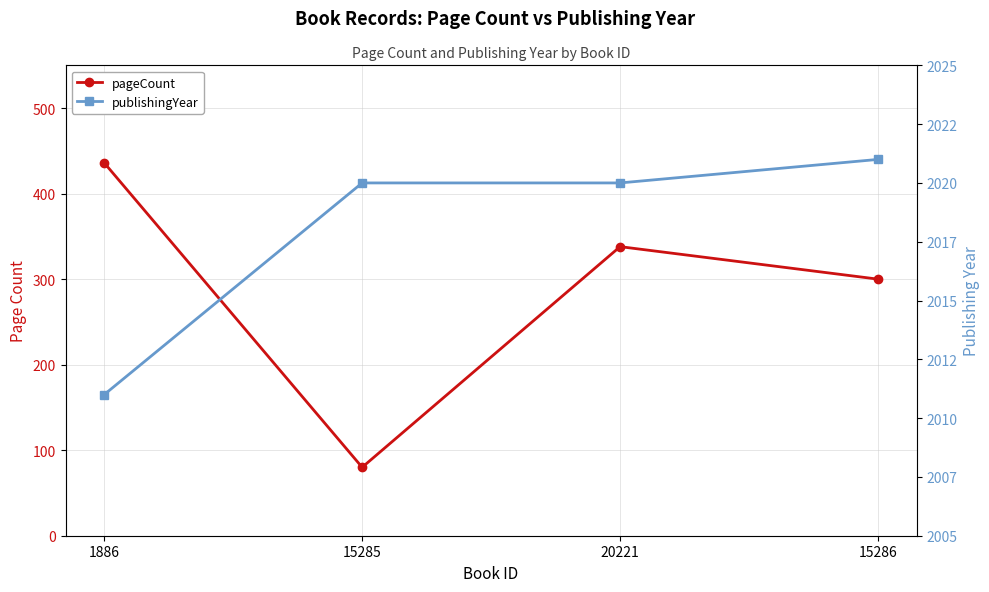

At which label does publishingYear reach its minimum?

1886